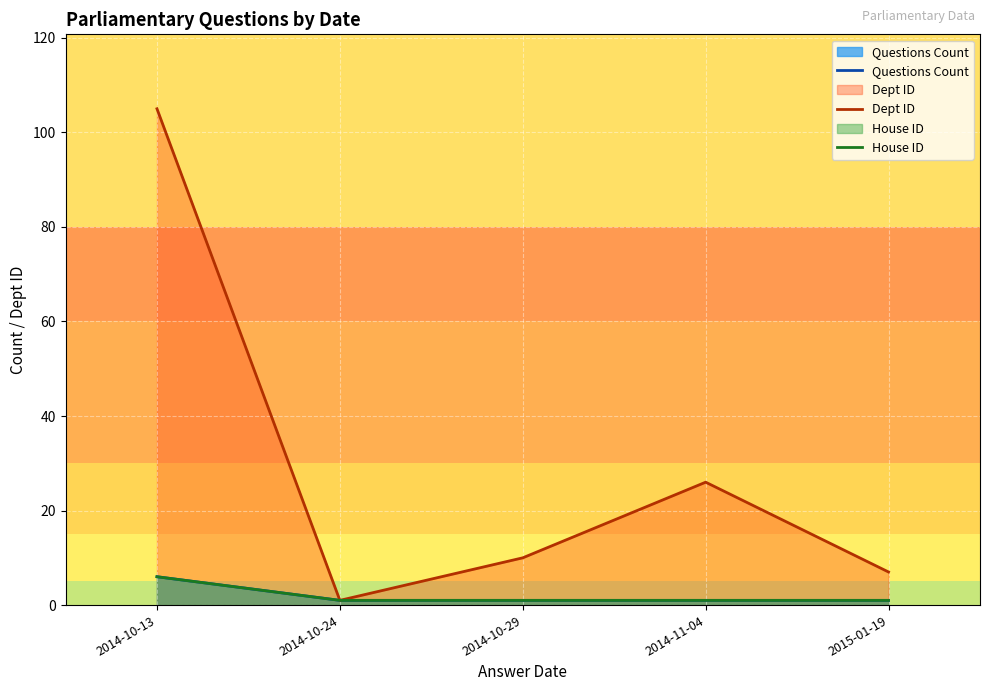

In Dept ID, how many points are higher than both neighbors (excluding endpoints)?

1